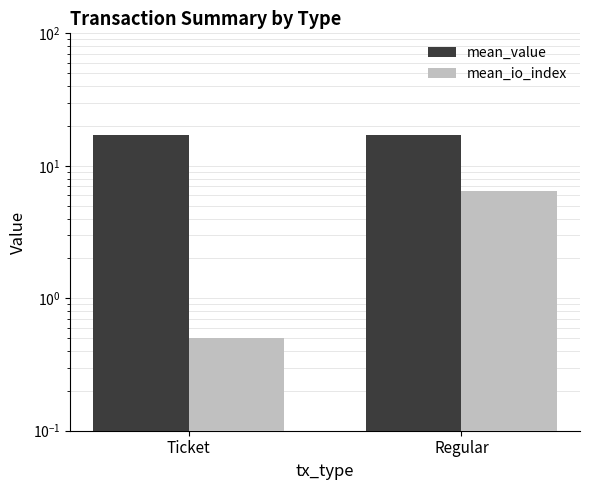

What are all the series names shown in the legend?

mean_value, mean_io_index